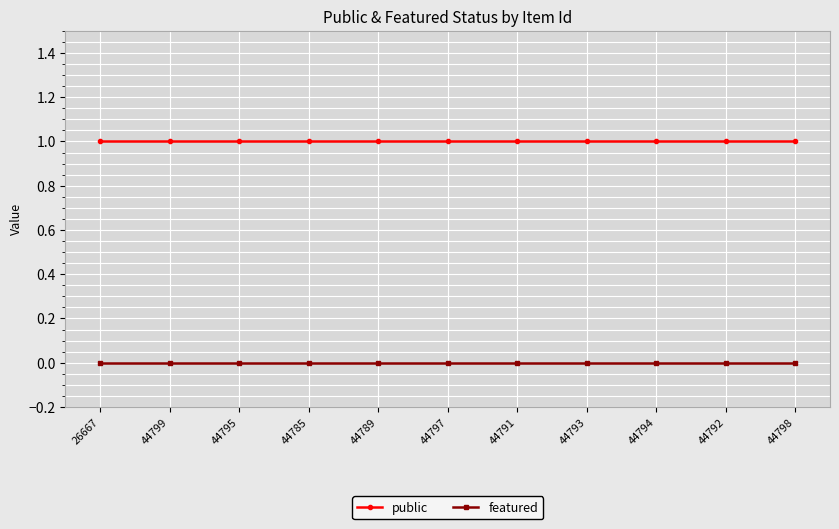

The value of featured at 44791 is 0. True or false?

True